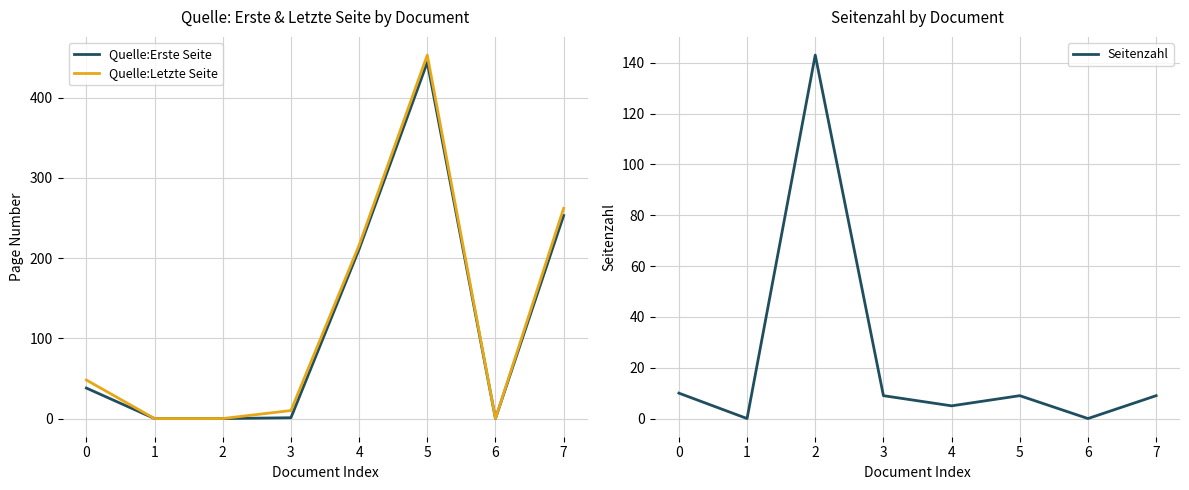

How many times do Quelle:Erste Seite and Seitenzahl cross each other?

1